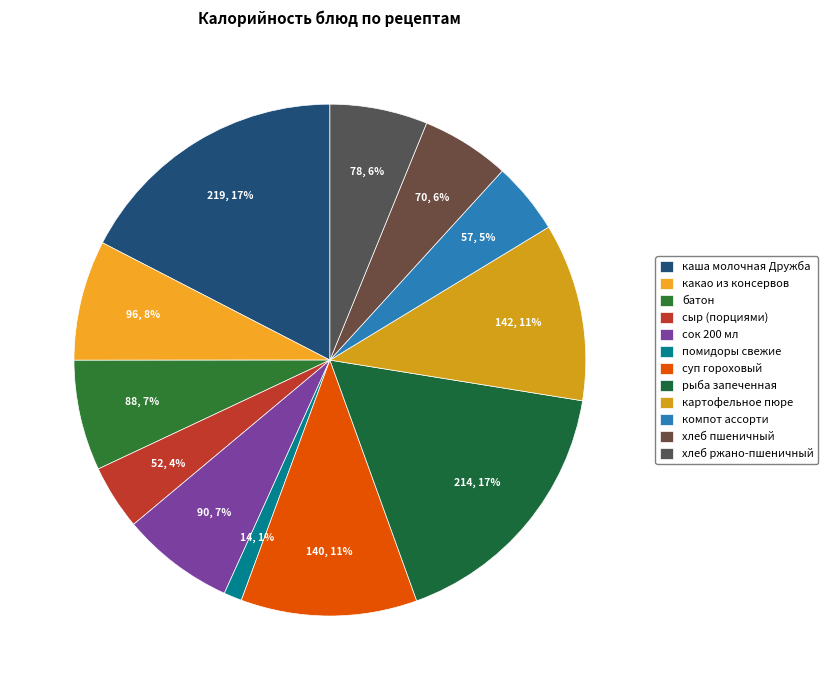

Count the number of slices in the pie.

12